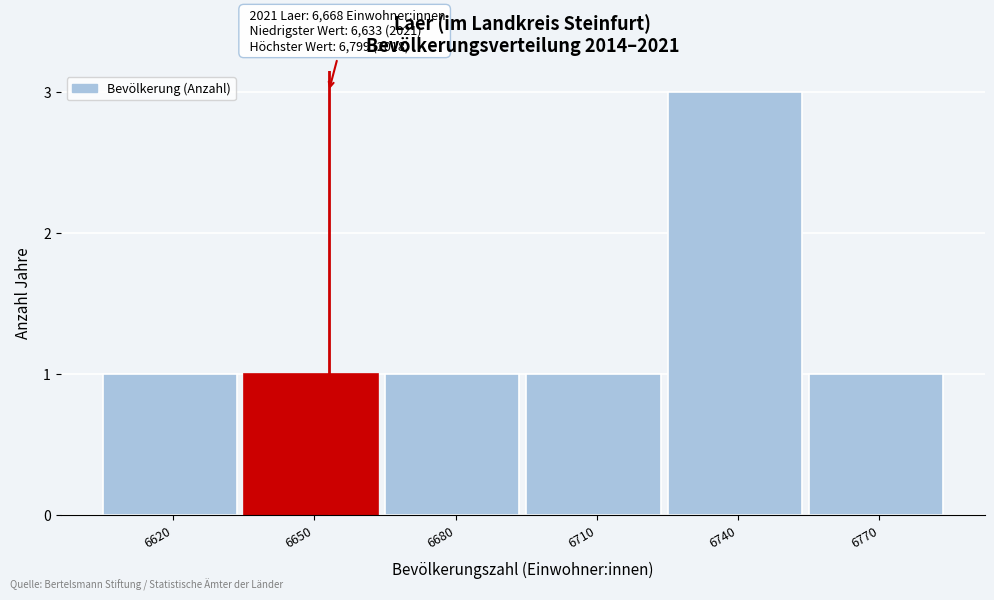

Reading left to right, extract all data points from this chart.

1	1	1	1	3	1